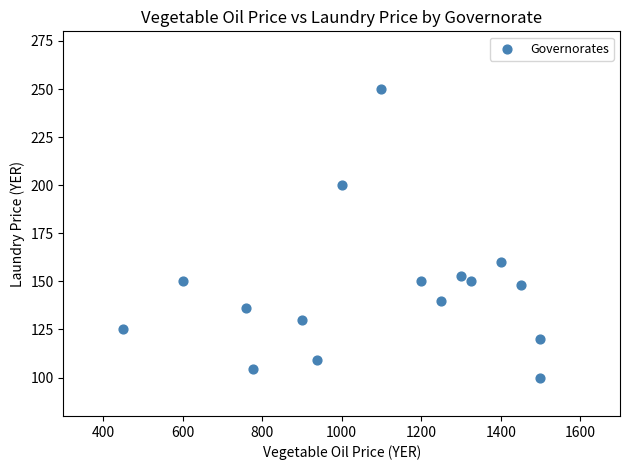

What Y value in the scatter plot is closest to 175?

160.0